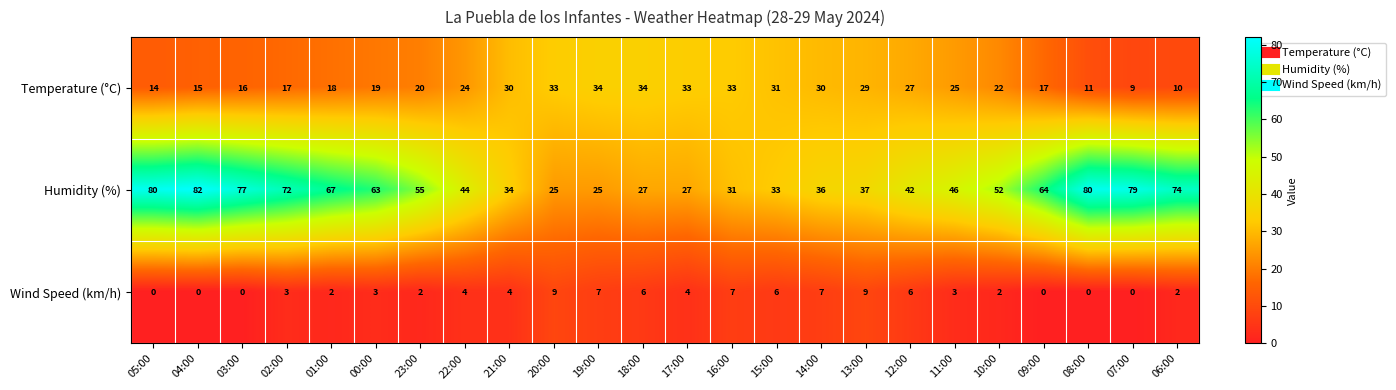

What is the average value of the Wind Speed (km/h) series?

4